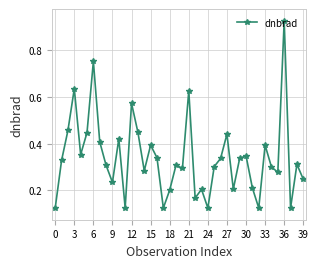

True or false: the data has more than 2 interior local peaks.

True